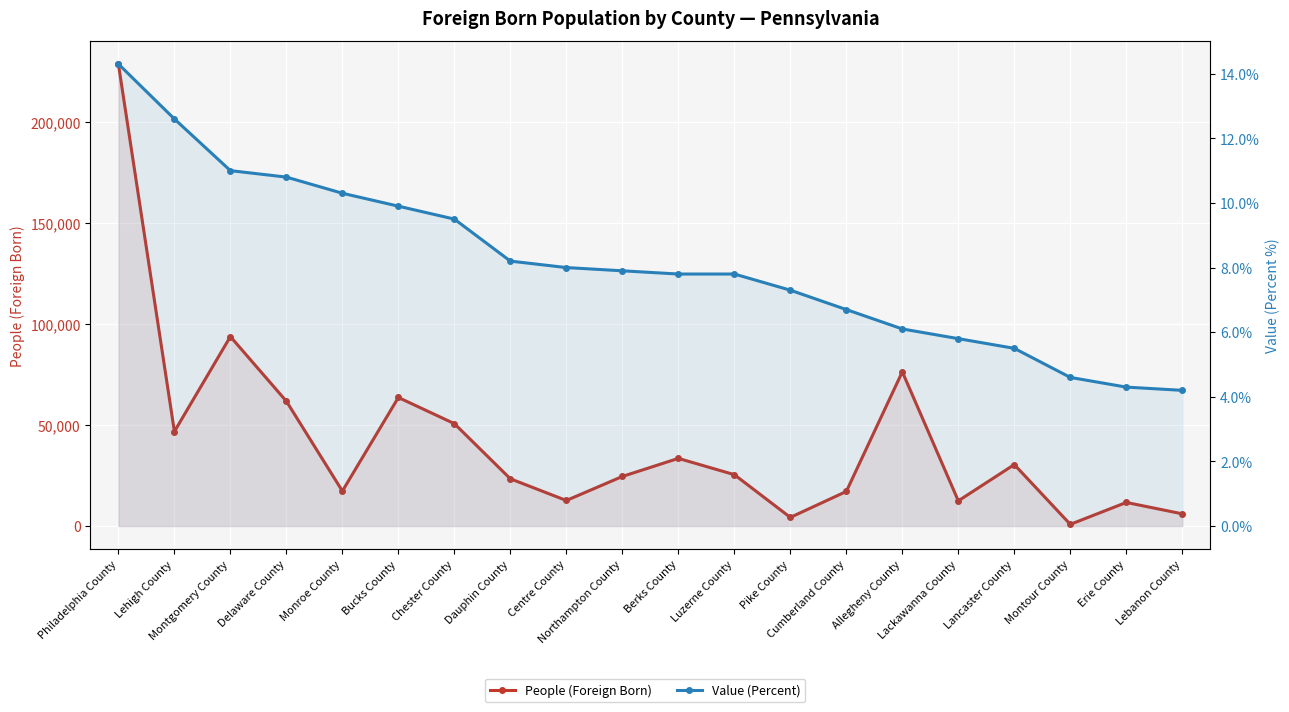

True or false: Value (Percent) and People (Foreign Born) cross at least once.

False